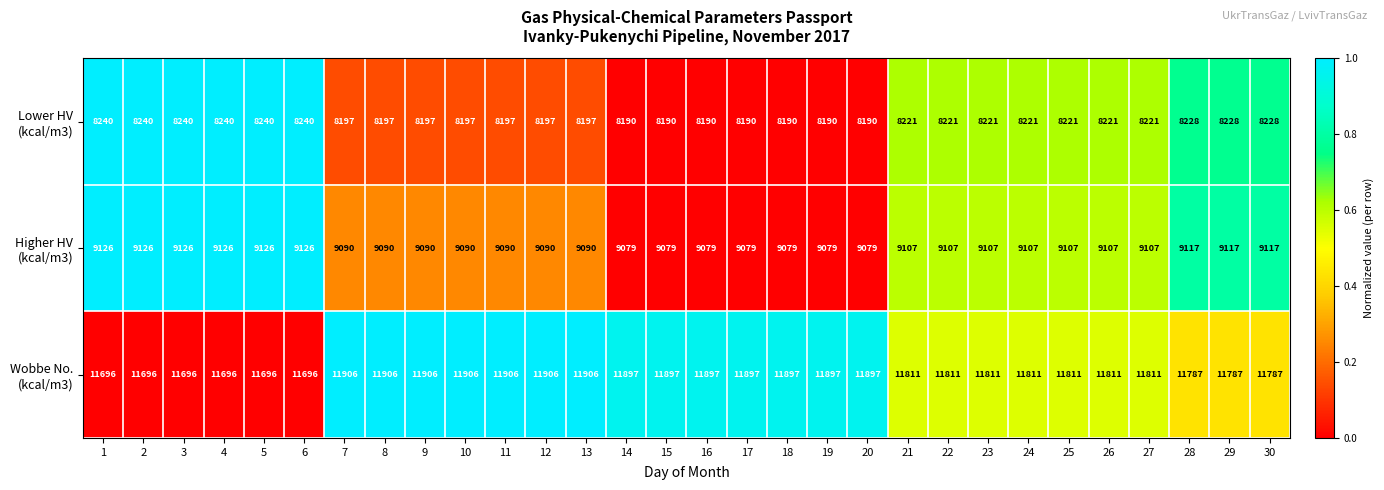

What is the maximum value shown in the chart?

11906